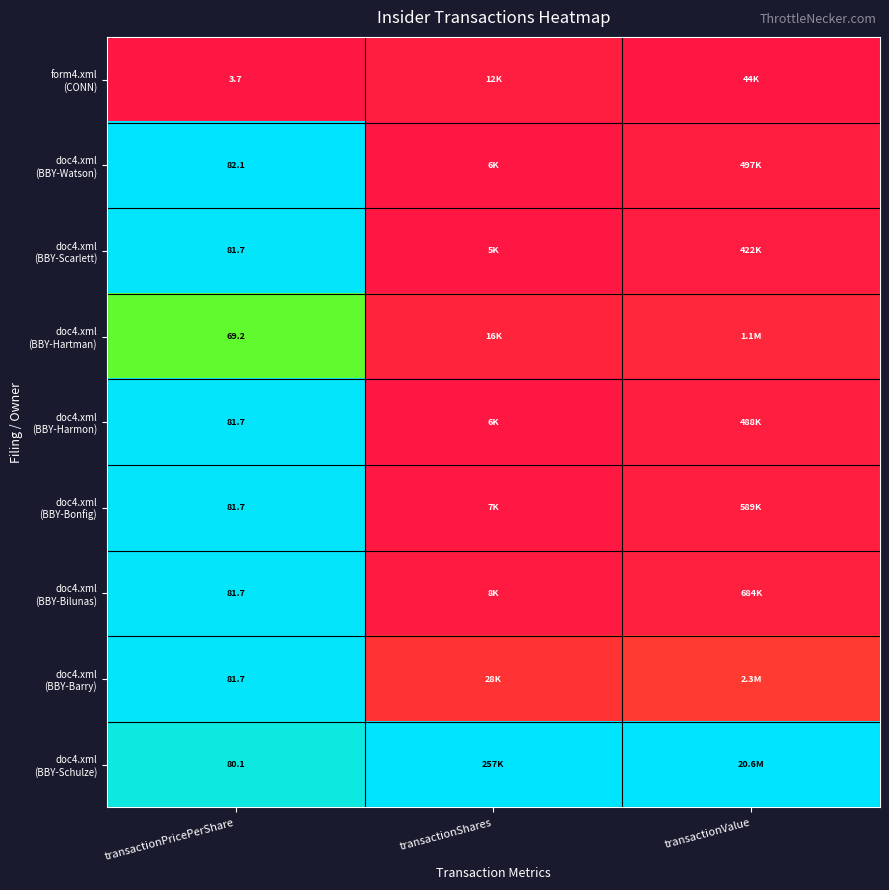

At how many categories does at least one series exceed 0?

3